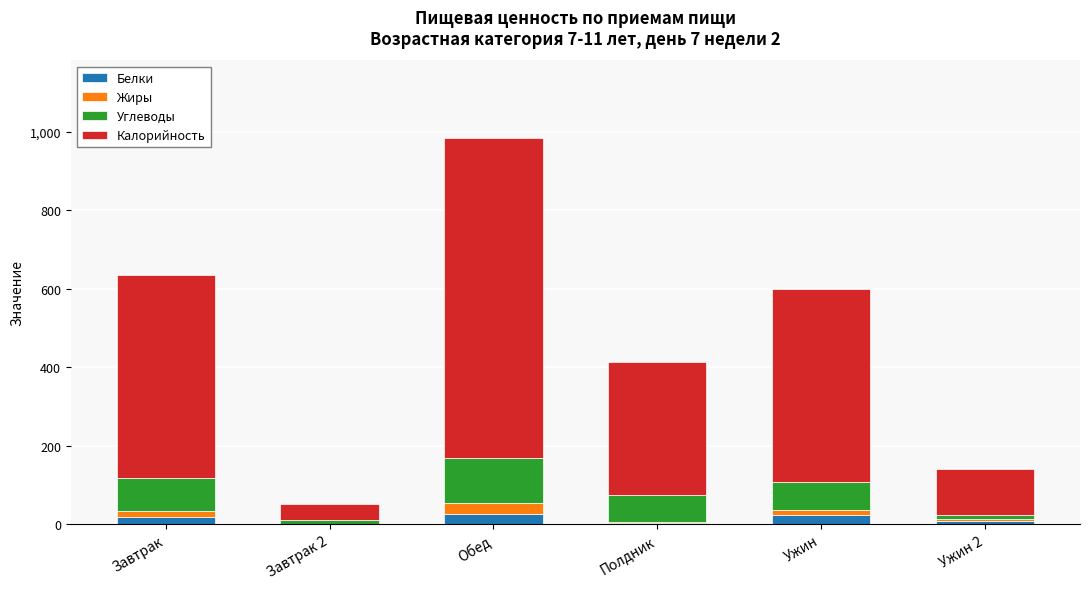

What is the sum of all Белки values?

72.9